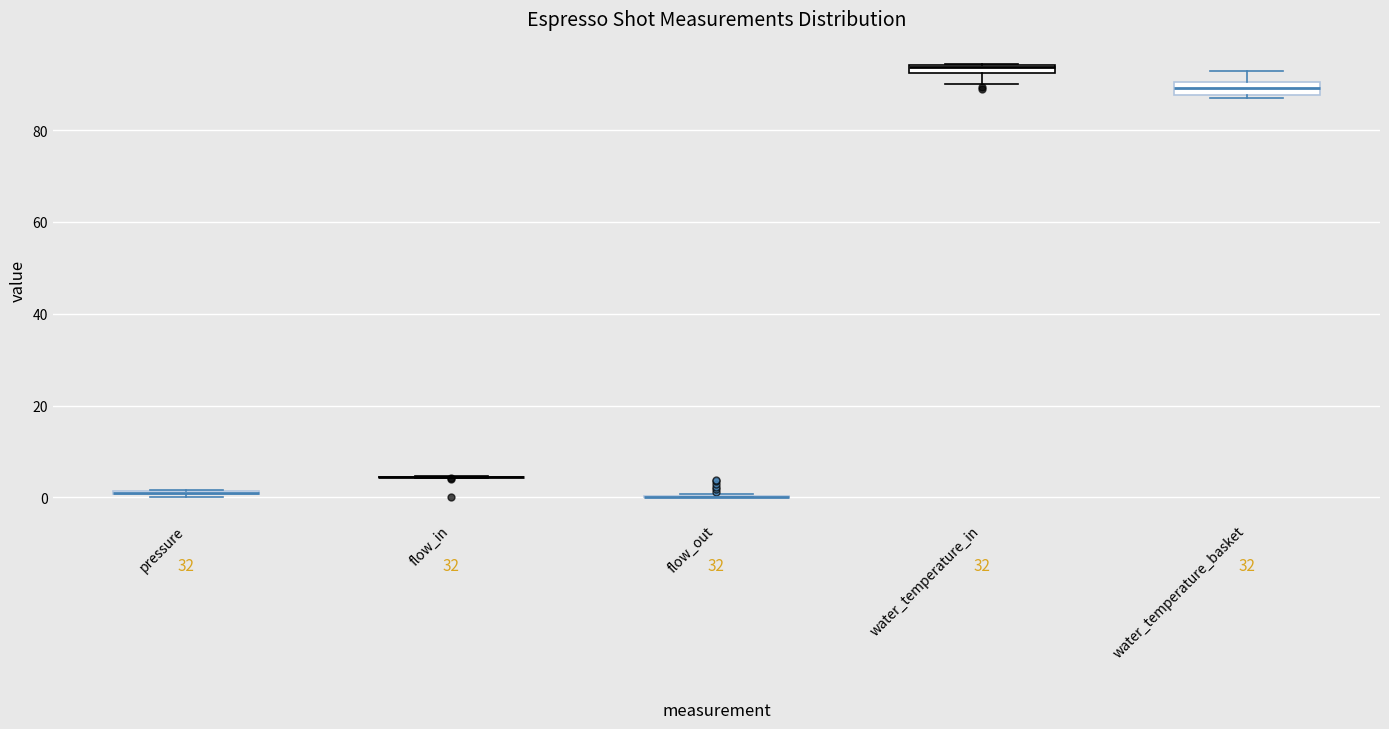

Where does the upper whisker of the box for water_temperature_basket end on the y-axis? The values are not printed on the chart, so give them approximately, as read against the axis.

94